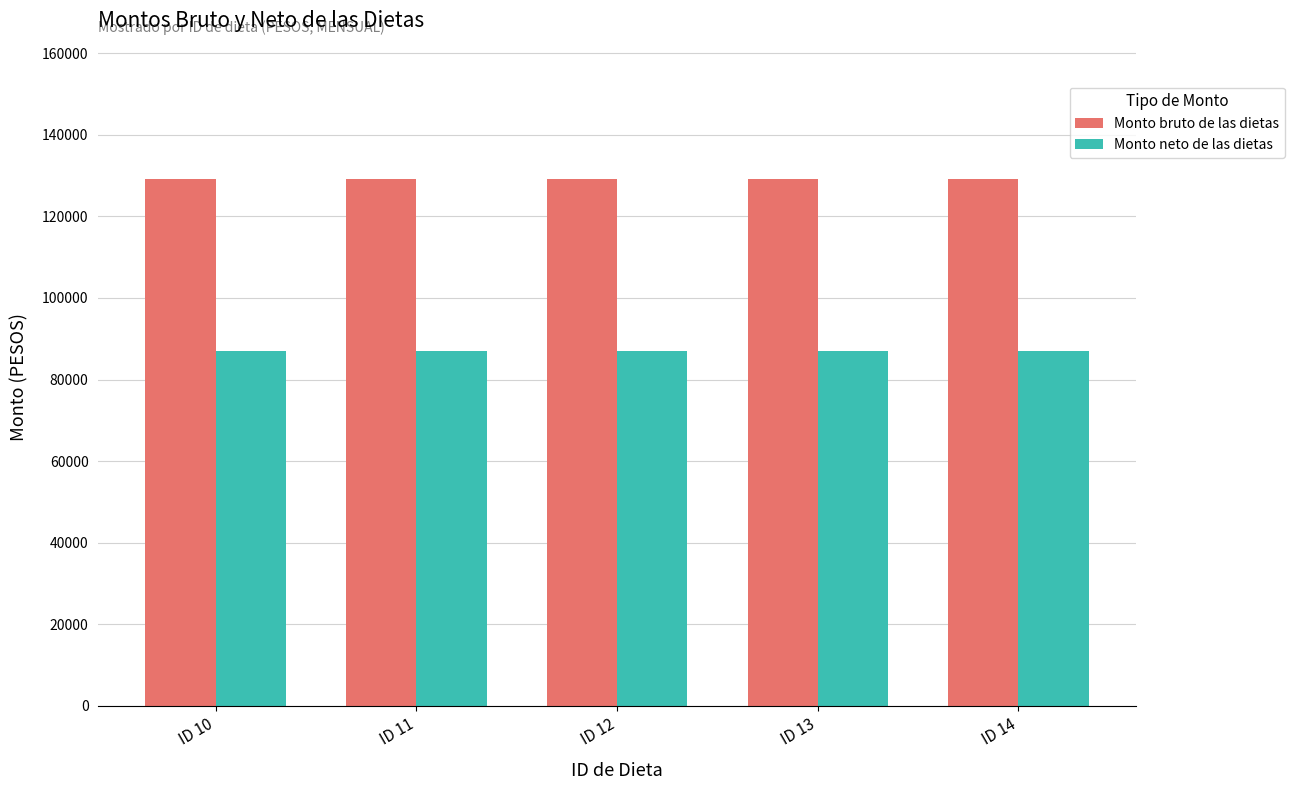

Rank the series at ID 12 from lowest to highest value.

Monto neto de las dietas, Monto bruto de las dietas